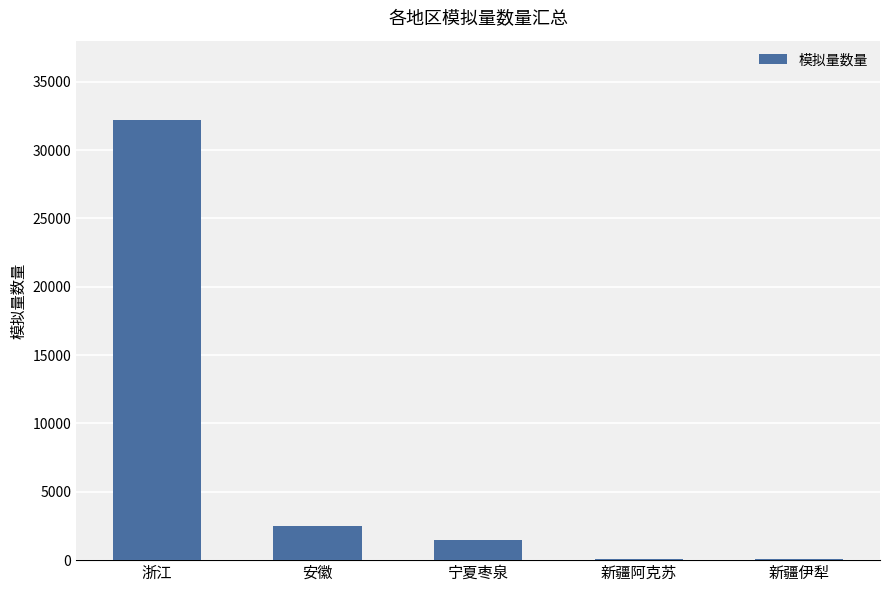

What is the change in value from 浙江 to 安徽?

-29690